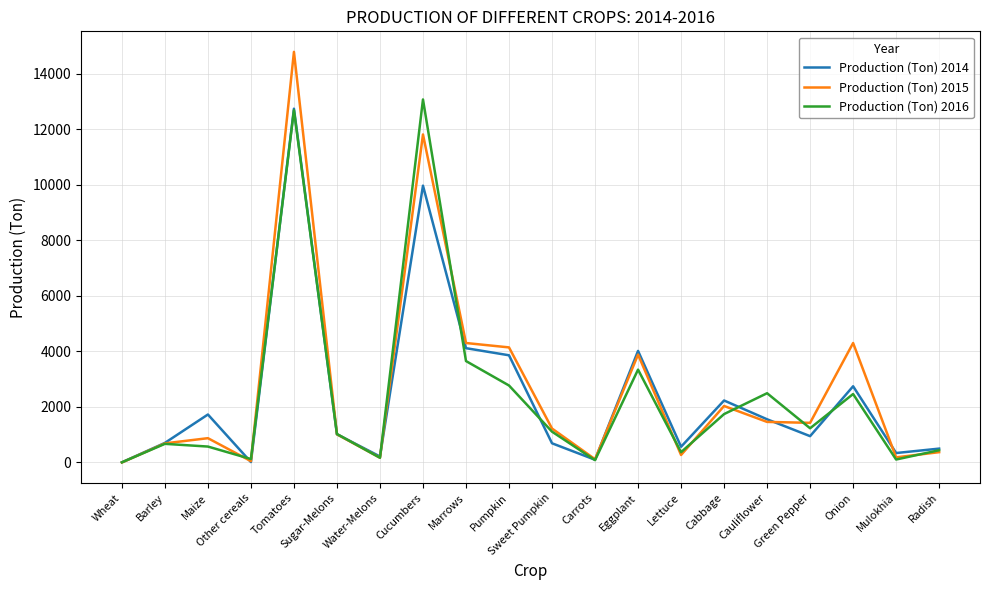

What is the greatest value displayed?

14796